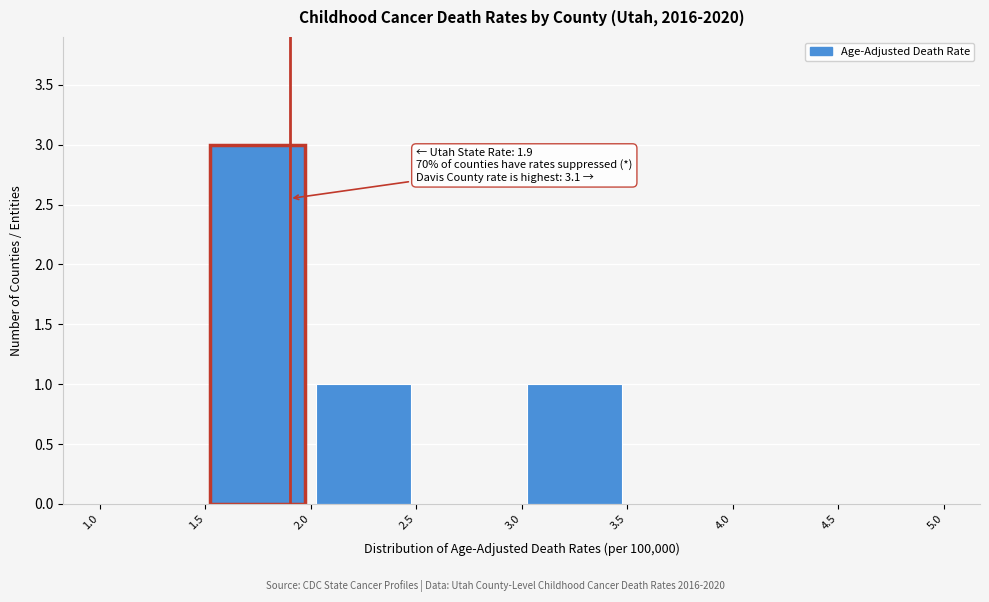

Over which range of the x-axis is the bar tallest?

1.5 to 2.0